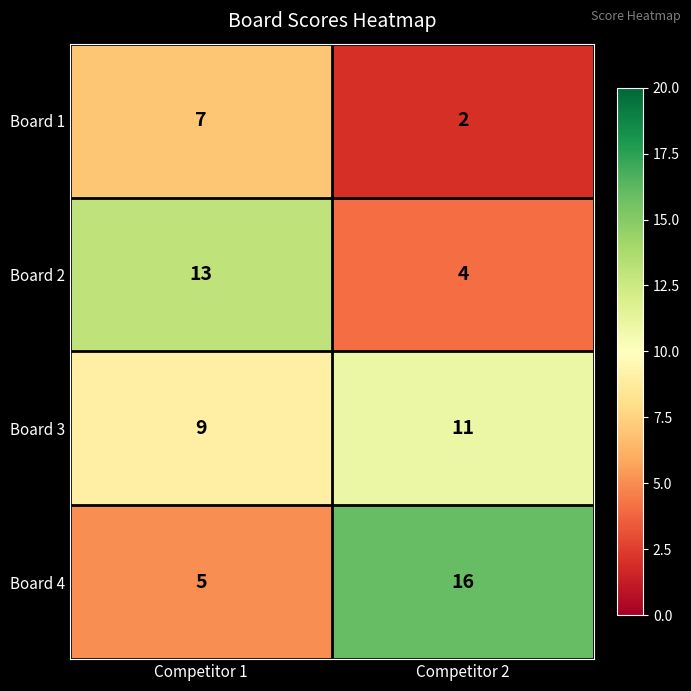

At Competitor 1, list the series in order from smallest to largest.

Board 4, Board 1, Board 3, Board 2